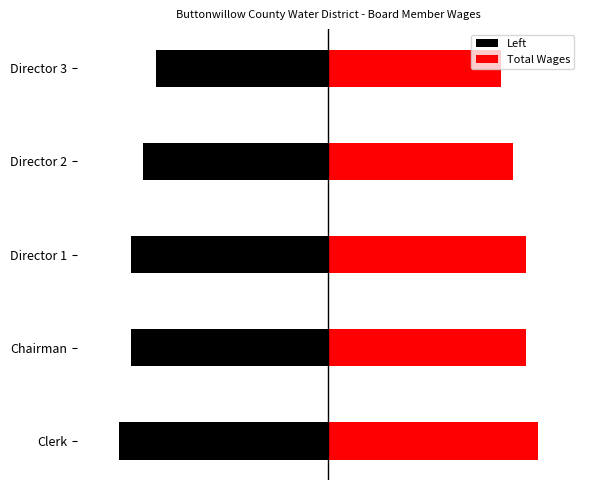

Reading left to right, what are all the values shown in this chart?

Left: -1275	-1200	-1200	-1125	-1050
Total Wages: 1275	1200	1200	1125	1050